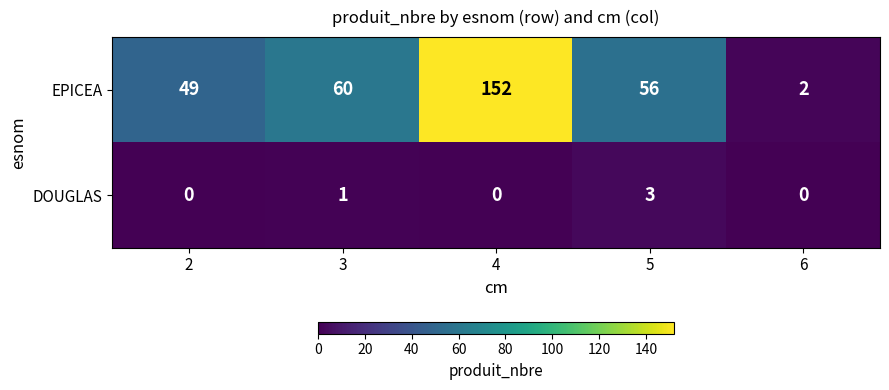

Rank the series by their maximum value, from lowest to highest.

DOUGLAS, EPICEA